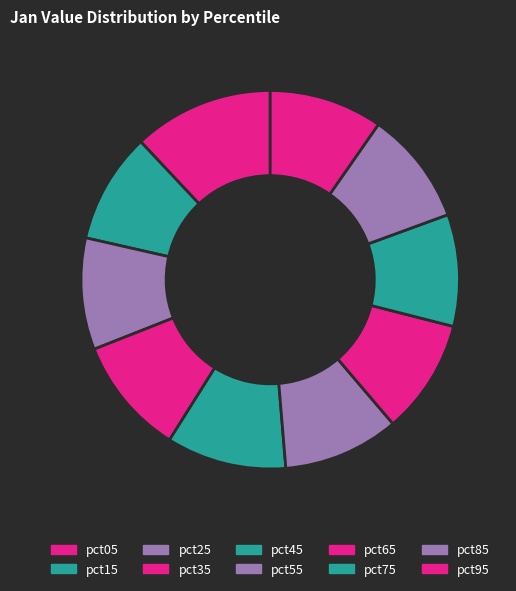

How many slices are in this pie chart?

10